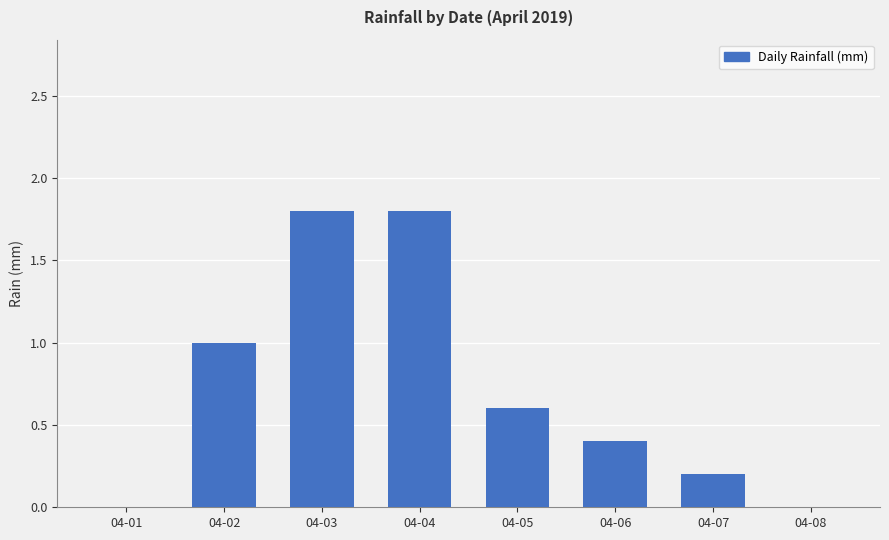

The value at 04-08 is 0.6. True or false?

False